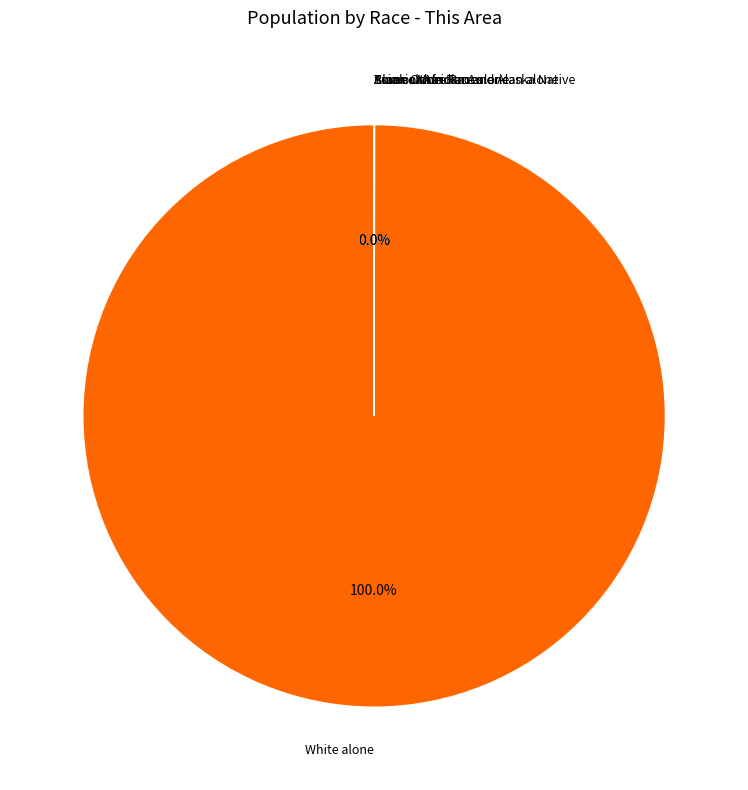

What is the largest slice in the pie chart?

White alone